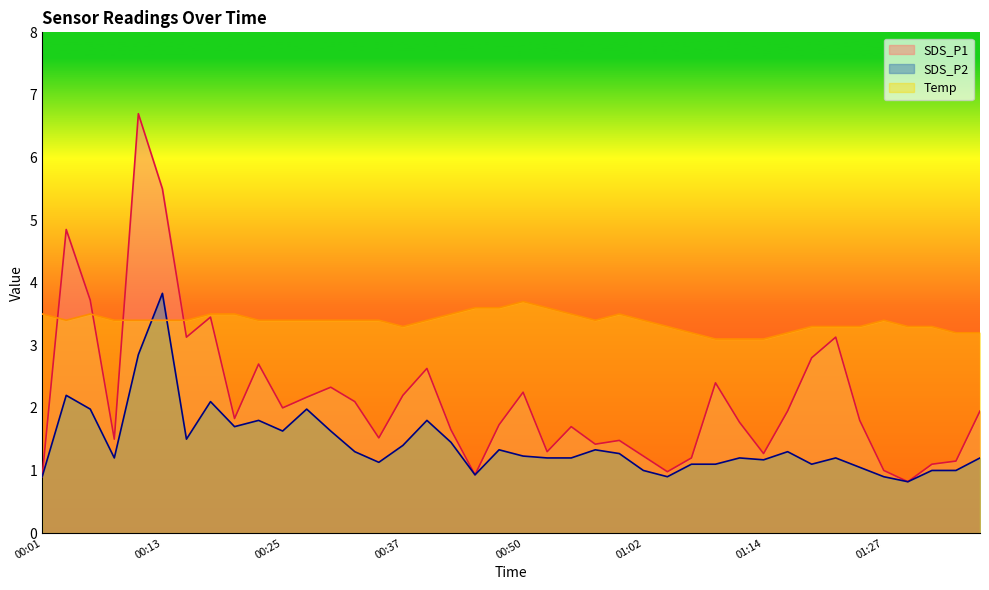

Reading right to left, transcribe all the data shown in this chart.

SDS_P1: 01:37=1.9	01:34=1.1	01:32=1.1	01:29=0.8	01:27=1.0	01:24=1.8	01:22=3.1	01:19=2.8	01:17=1.9	01:14=1.3	01:12=1.8	01:10=2.4	01:07=1.2	01:05=1.0	01:02=1.2	01:00=1.5	00:57=1.4	00:55=1.7	00:52=1.3	00:50=2.2	00:47=1.7	00:45=0.9	00:42=1.6	00:40=2.6	00:37=2.2	00:35=1.5	00:33=2.1	00:30=2.3	00:28=2.2	00:25=2.0	00:23=2.7	00:20=1.8	00:18=3.5	00:15=3.1	00:13=5.5	00:10=6.7	00:08=1.5	00:06=3.7	00:03=4.8	00:01=0.9
SDS_P2: 01:37=1.2	01:34=1.0	01:32=1.0	01:29=0.8	01:27=0.9	01:24=1.1	01:22=1.2	01:19=1.1	01:17=1.3	01:14=1.2	01:12=1.2	01:10=1.1	01:07=1.1	01:05=0.9	01:02=1.0	01:00=1.3	00:57=1.3	00:55=1.2	00:52=1.2	00:50=1.2	00:47=1.3	00:45=0.9	00:42=1.4	00:40=1.8	00:37=1.4	00:35=1.1	00:33=1.3	00:30=1.6	00:28=2.0	00:25=1.6	00:23=1.8	00:20=1.7	00:18=2.1	00:15=1.5	00:13=3.8	00:10=2.9	00:08=1.2	00:06=2.0	00:03=2.2	00:01=0.9
Temp: 01:37=3.2	01:34=3.2	01:32=3.3	01:29=3.3	01:27=3.4	01:24=3.3	01:22=3.3	01:19=3.3	01:17=3.2	01:14=3.1	01:12=3.1	01:10=3.1	01:07=3.2	01:05=3.3	01:02=3.4	01:00=3.5	00:57=3.4	00:55=3.5	00:52=3.6	00:50=3.7	00:47=3.6	00:45=3.6	00:42=3.5	00:40=3.4	00:37=3.3	00:35=3.4	00:33=3.4	00:30=3.4	00:28=3.4	00:25=3.4	00:23=3.4	00:20=3.5	00:18=3.5	00:15=3.4	00:13=3.4	00:10=3.4	00:08=3.4	00:06=3.5	00:03=3.4	00:01=3.5